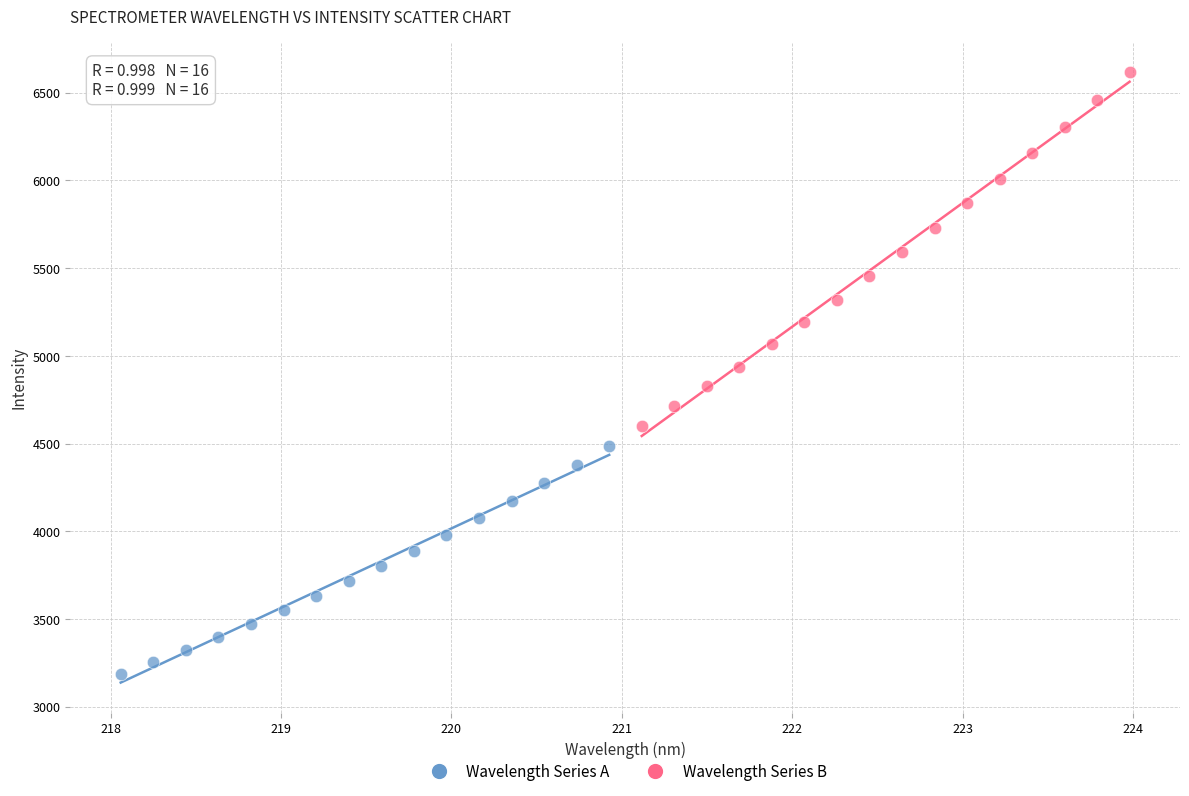

Which series contains the highest Y value?

Wavelength Series B